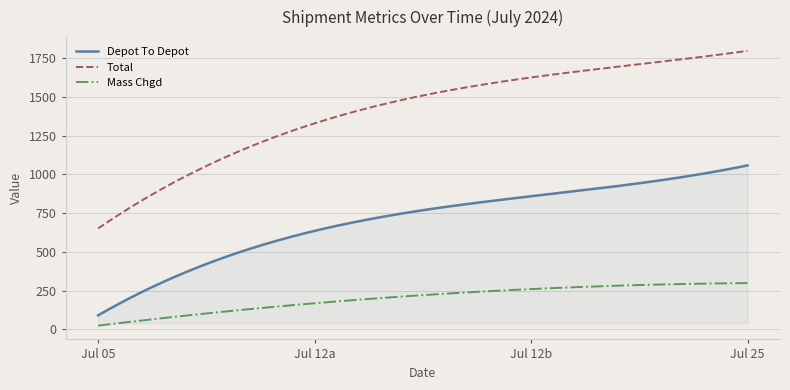

Which series has the largest range (max minus min)?

Total